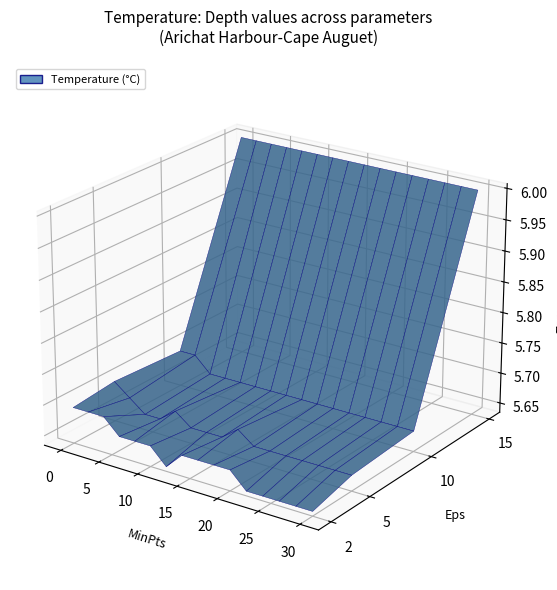

Reading left to right, list all the values displayed in this chart.

depth_2: 0=5.7	1=5.7	2=5.7	3=5.7	4=5.7	5=5.7	6=5.6	7=5.7	8=5.7	9=5.7	10=5.7	11=5.6	12=5.6	13=5.6	14=5.6	15=5.6
depth_5: 0=5.7	1=5.7	2=5.7	3=5.7	4=5.7	5=5.7	6=5.7	7=5.7	8=5.7	9=5.7	10=5.7	11=5.7	12=5.7	13=5.7	14=5.7	15=5.7
depth_10: 0=5.7	1=5.7	2=5.7	3=5.7	4=5.7	5=5.7	6=5.7	7=5.7	8=5.7	9=5.7	10=5.7	11=5.7	12=5.7	13=5.7	14=5.7	15=5.7
depth_15: 0=6.0	1=6.0	2=6.0	3=6.0	4=6.0	5=6.0	6=6.0	7=6.0	8=6.0	9=6.0	10=6.0	11=6.0	12=6.0	13=6.0	14=6.0	15=6.0